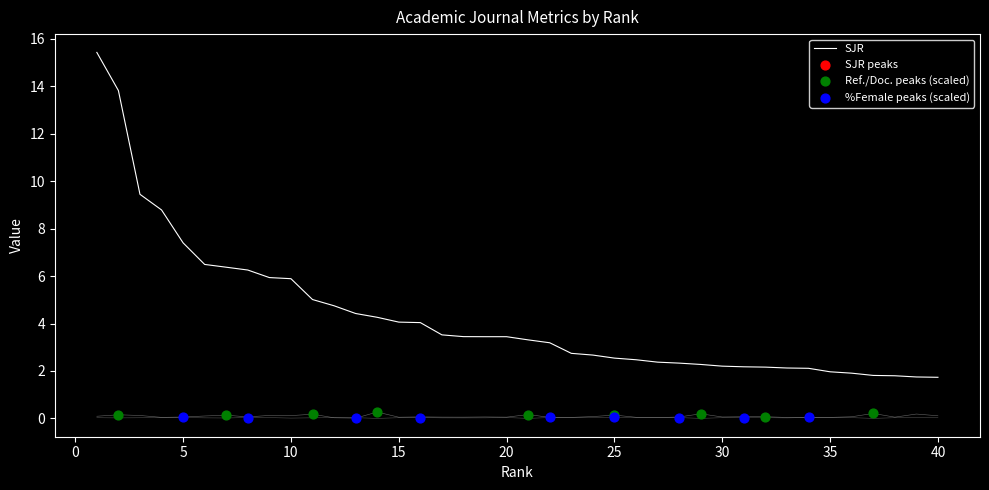

Which series contains the lowest Y value?

%Female